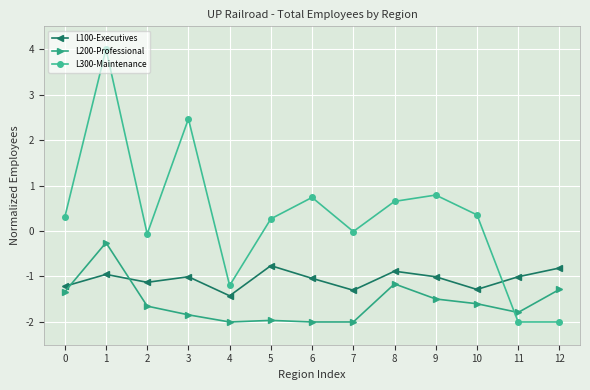

At which category does L100-Executives reach its first local peak?

1